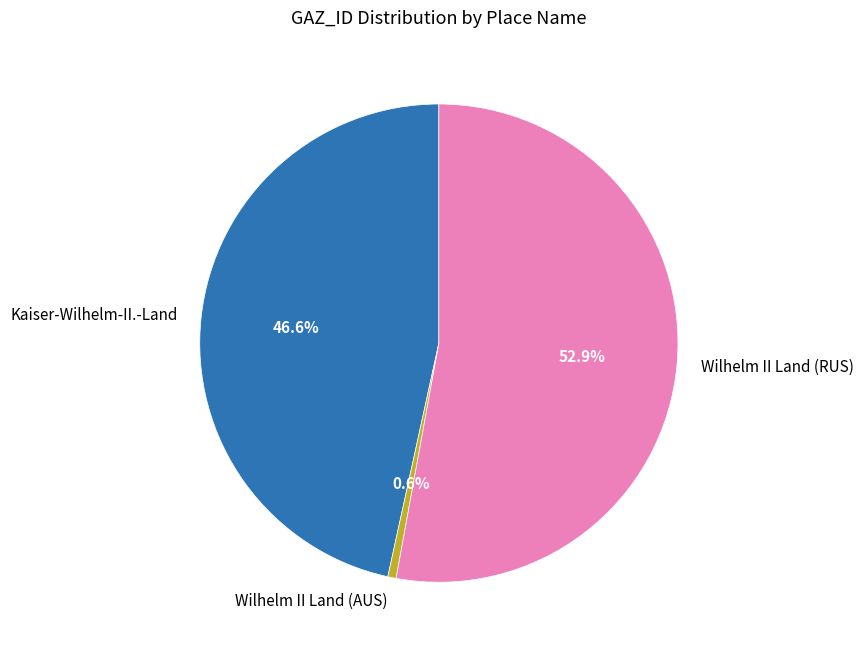

To the nearest percent, what portion does Wilhelm II Land (AUS) represent?

1%